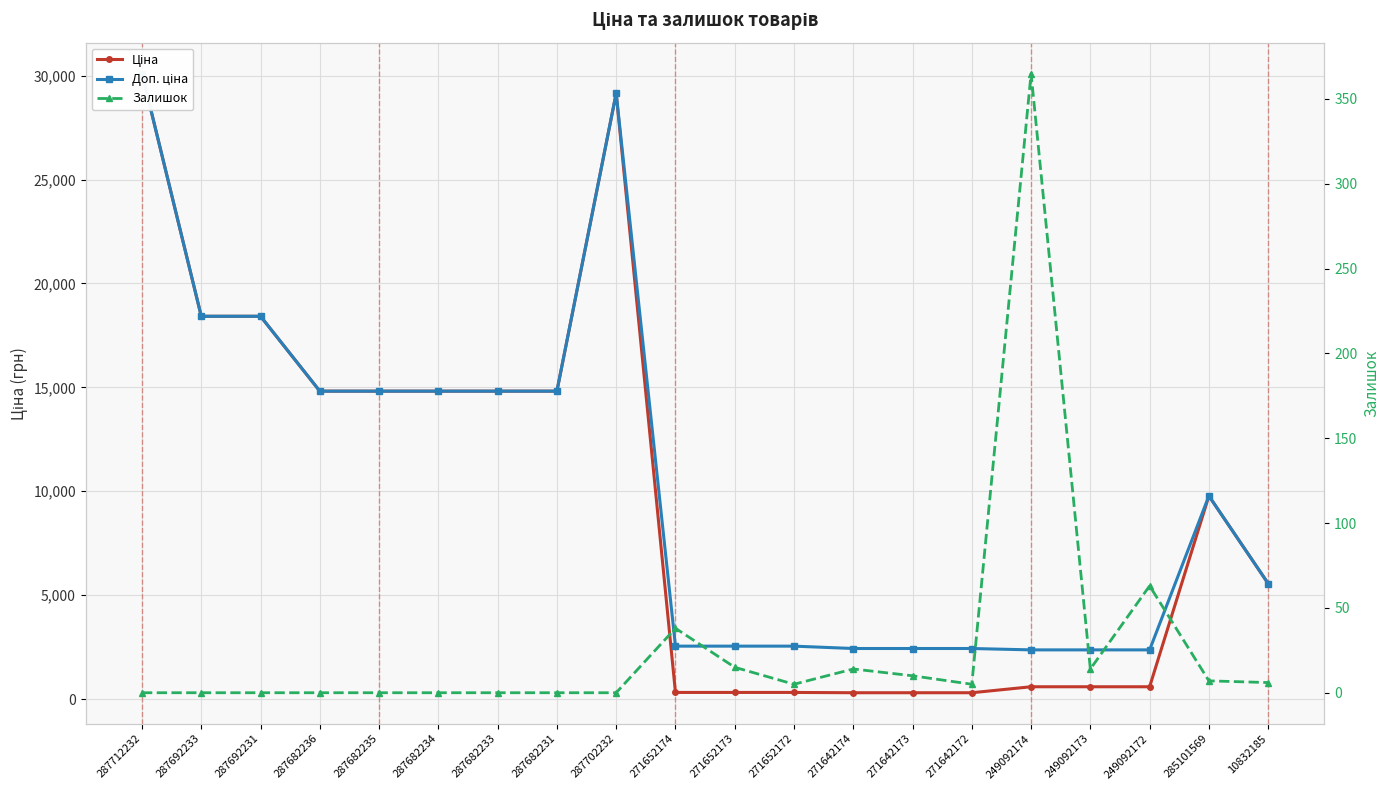

At which label is Ціна closest to 15203?

287682236